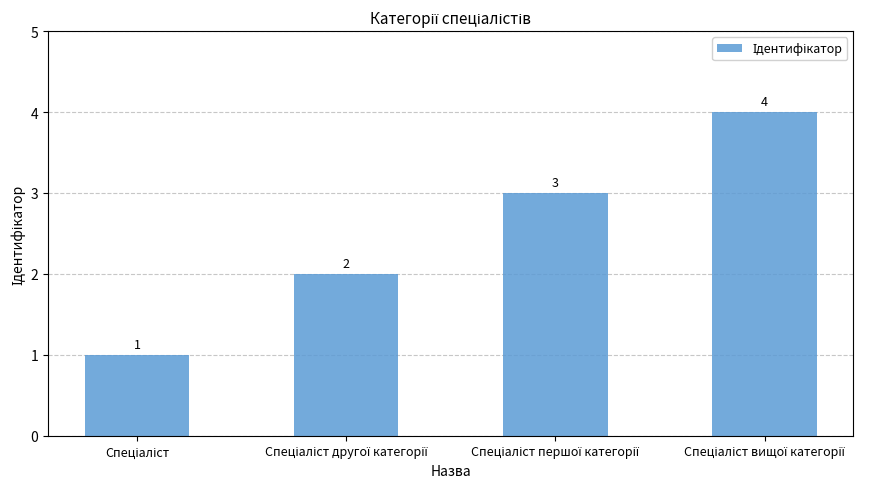

What is the maximum value shown in the chart?

4